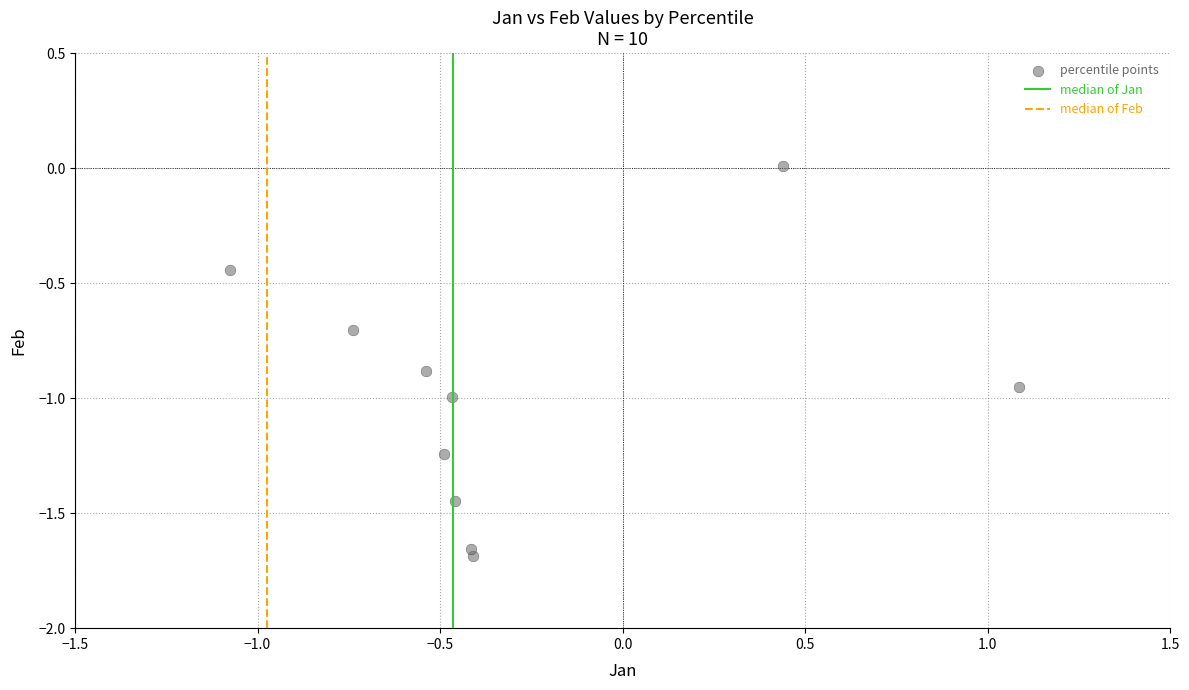

What is the range of Y values (max minus min)?

1.7